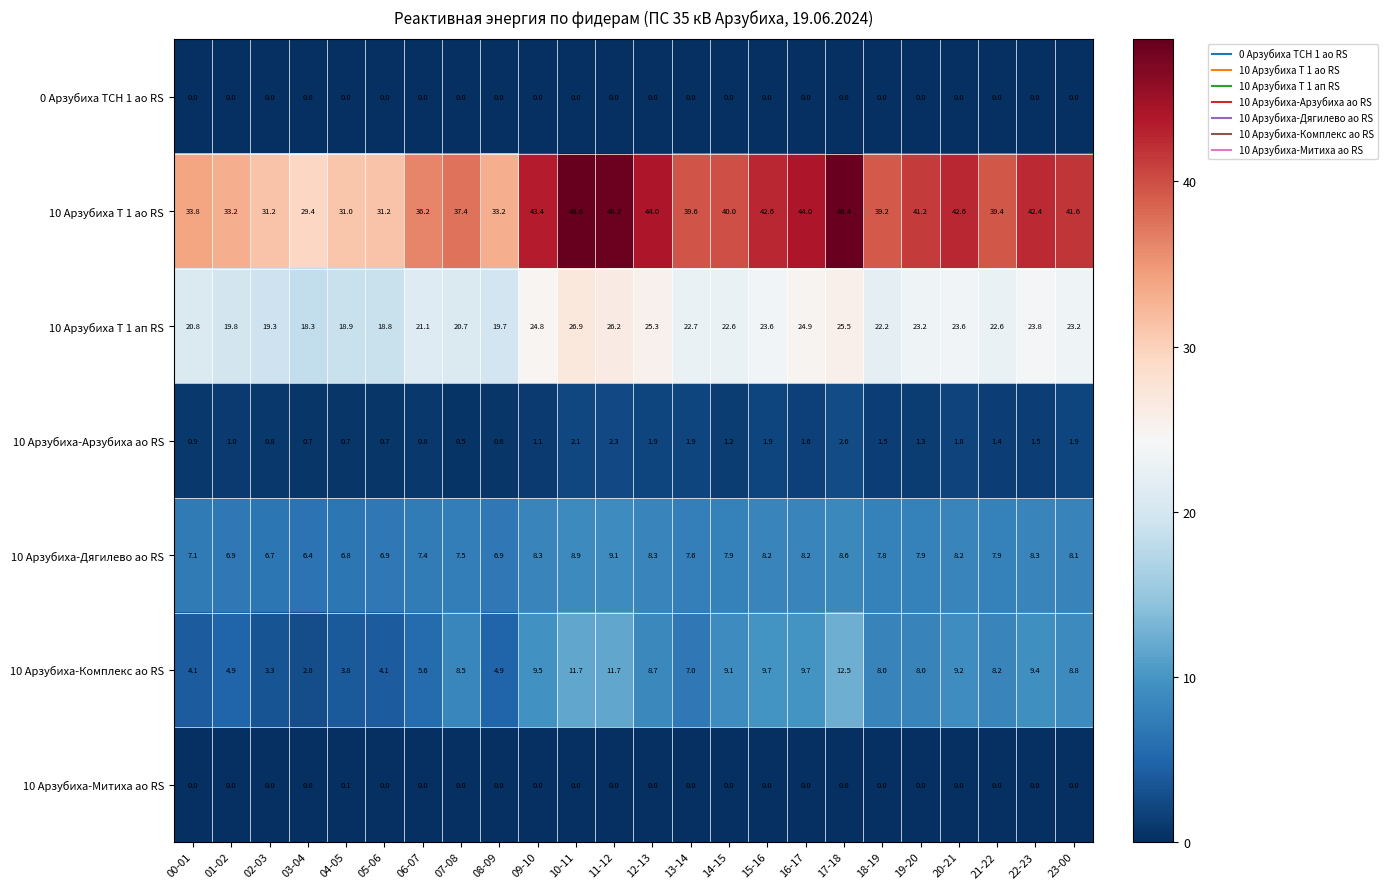

At which label does 10 Арзубиха-Дягилево ао RS reach its peak?

11-12